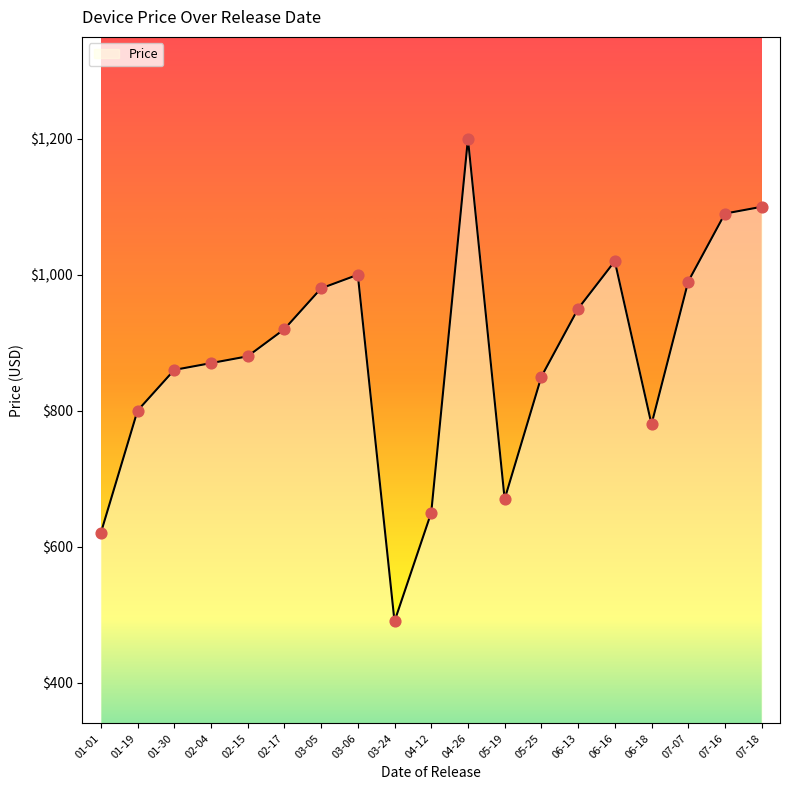

Between 03-24 and 01-30, which is larger?

01-30